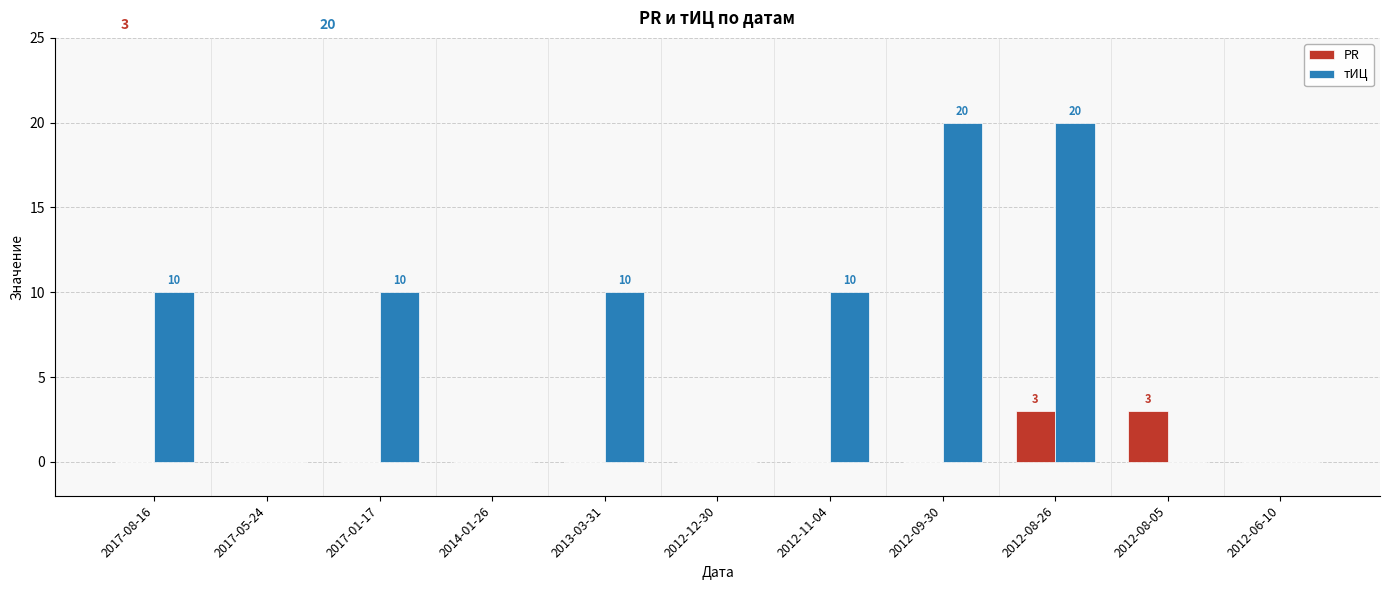

True or false: PR has a value of 3 at 2012-08-26.

True